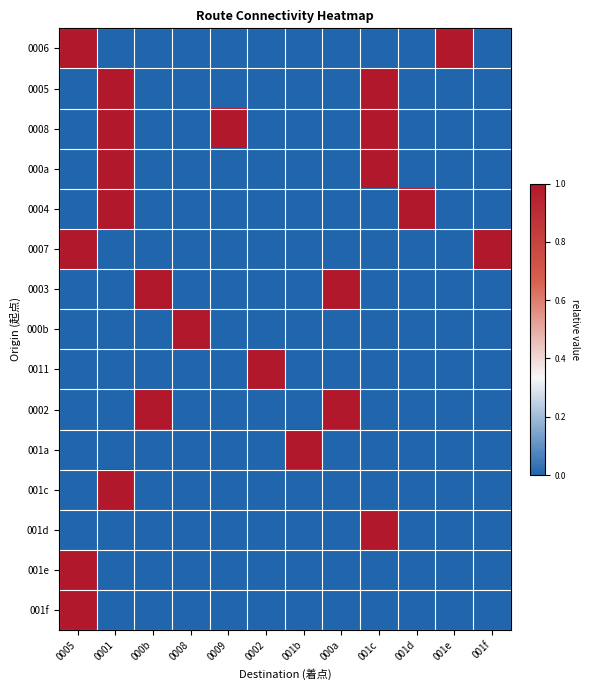

Reading left to right, transcribe all the data shown in this chart.

0006: 0005=1	0001=0	000b=0	0008=0	0009=0	0002=0	001b=0	000a=0	001c=0	001d=0	001e=1	001f=0
0005: 0005=0	0001=1	000b=0	0008=0	0009=0	0002=0	001b=0	000a=0	001c=1	001d=0	001e=0	001f=0
0008: 0005=0	0001=1	000b=0	0008=0	0009=1	0002=0	001b=0	000a=0	001c=1	001d=0	001e=0	001f=0
000a: 0005=0	0001=1	000b=0	0008=0	0009=0	0002=0	001b=0	000a=0	001c=1	001d=0	001e=0	001f=0
0004: 0005=0	0001=1	000b=0	0008=0	0009=0	0002=0	001b=0	000a=0	001c=0	001d=1	001e=0	001f=0
0007: 0005=1	0001=0	000b=0	0008=0	0009=0	0002=0	001b=0	000a=0	001c=0	001d=0	001e=0	001f=1
0003: 0005=0	0001=0	000b=1	0008=0	0009=0	0002=0	001b=0	000a=1	001c=0	001d=0	001e=0	001f=0
000b: 0005=0	0001=0	000b=0	0008=1	0009=0	0002=0	001b=0	000a=0	001c=0	001d=0	001e=0	001f=0
0011: 0005=0	0001=0	000b=0	0008=0	0009=0	0002=1	001b=0	000a=0	001c=0	001d=0	001e=0	001f=0
0002: 0005=0	0001=0	000b=1	0008=0	0009=0	0002=0	001b=0	000a=1	001c=0	001d=0	001e=0	001f=0
001a: 0005=0	0001=0	000b=0	0008=0	0009=0	0002=0	001b=1	000a=0	001c=0	001d=0	001e=0	001f=0
001c: 0005=0	0001=1	000b=0	0008=0	0009=0	0002=0	001b=0	000a=0	001c=0	001d=0	001e=0	001f=0
001d: 0005=0	0001=0	000b=0	0008=0	0009=0	0002=0	001b=0	000a=0	001c=1	001d=0	001e=0	001f=0
001e: 0005=1	0001=0	000b=0	0008=0	0009=0	0002=0	001b=0	000a=0	001c=0	001d=0	001e=0	001f=0
001f: 0005=1	0001=0	000b=0	0008=0	0009=0	0002=0	001b=0	000a=0	001c=0	001d=0	001e=0	001f=0